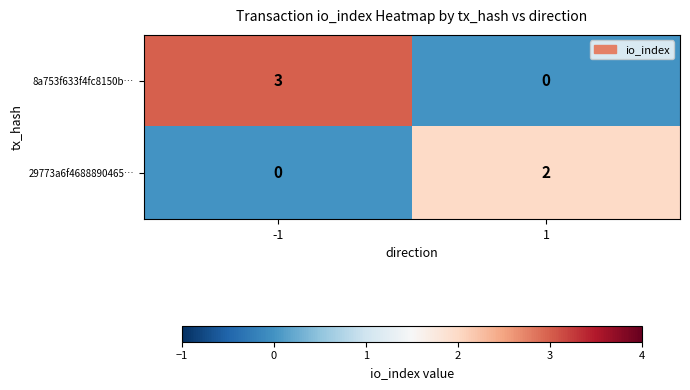

Which series has the widest spread of values?

8a753f633f4fc8150b…